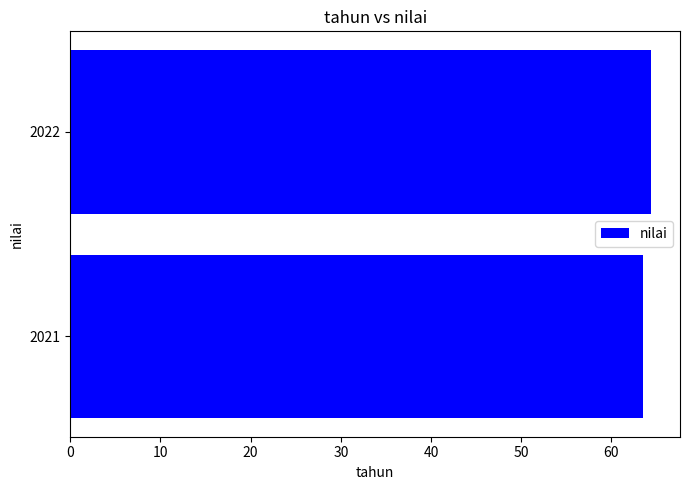

Rank the categories by value from highest to lowest.

2022, 2021